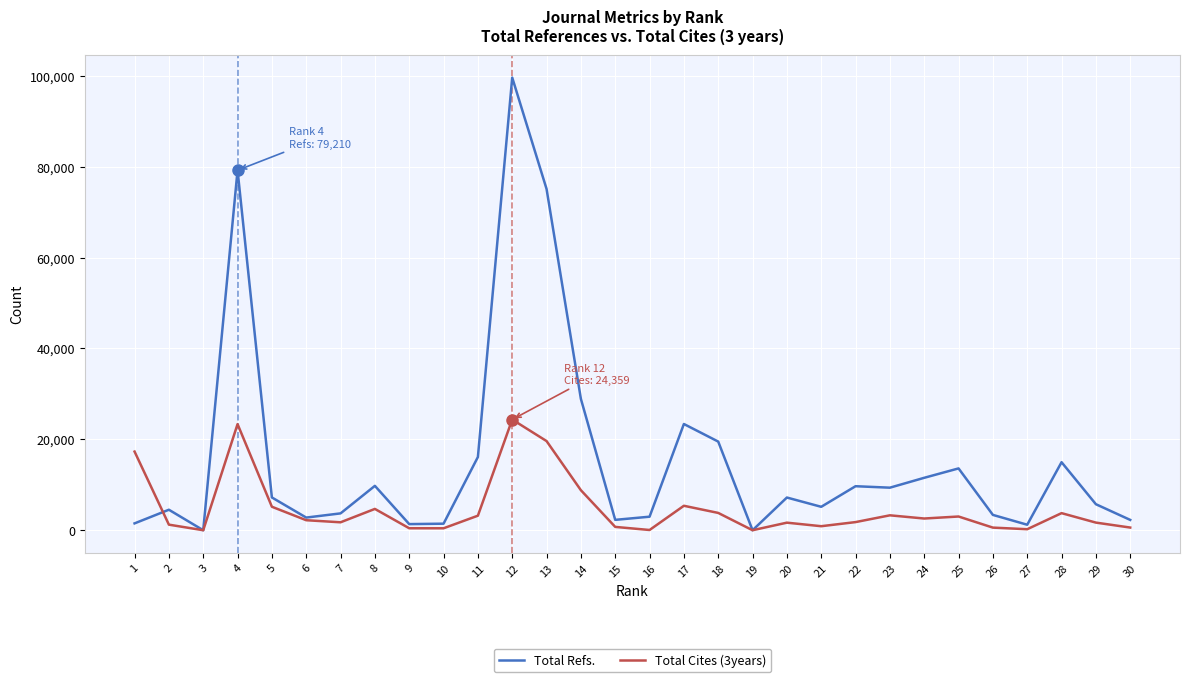

Where do Total Cites (3years) and Total Refs. first cross each other?

1 and 2